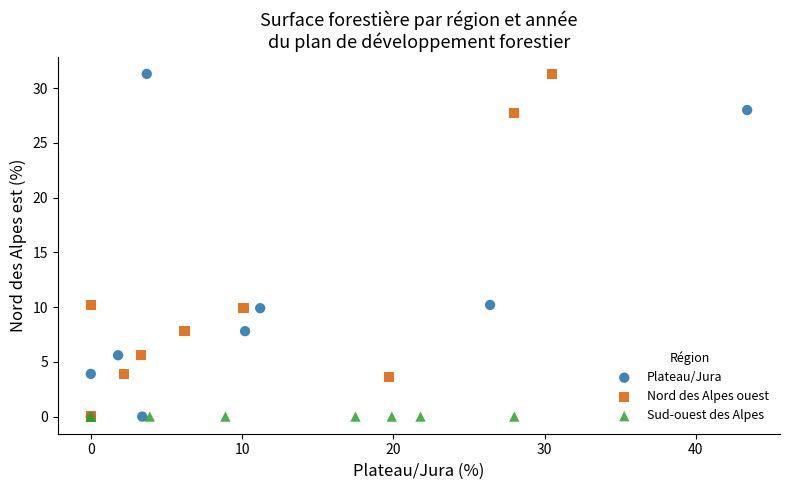

What are all the series names shown in the legend?

Plateau/Jura, Nord des Alpes ouest, Sud-ouest des Alpes